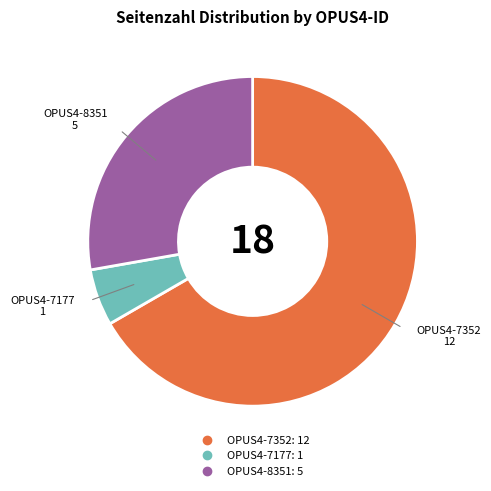

Approximately how many times larger is the value at OPUS4-7352 compared to OPUS4-8351?

2.4